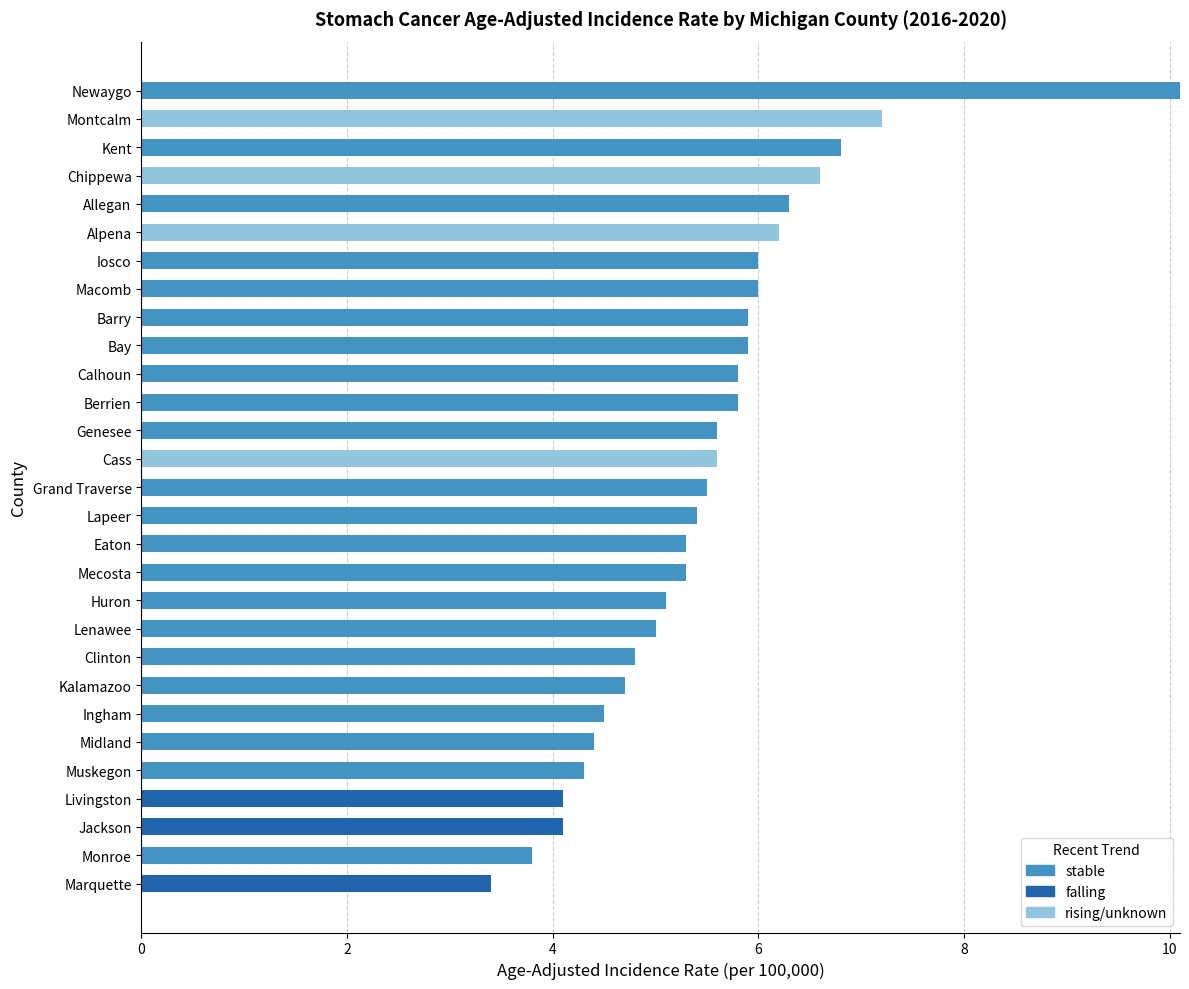

Which category has the highest value in the stable series?

Newaygo